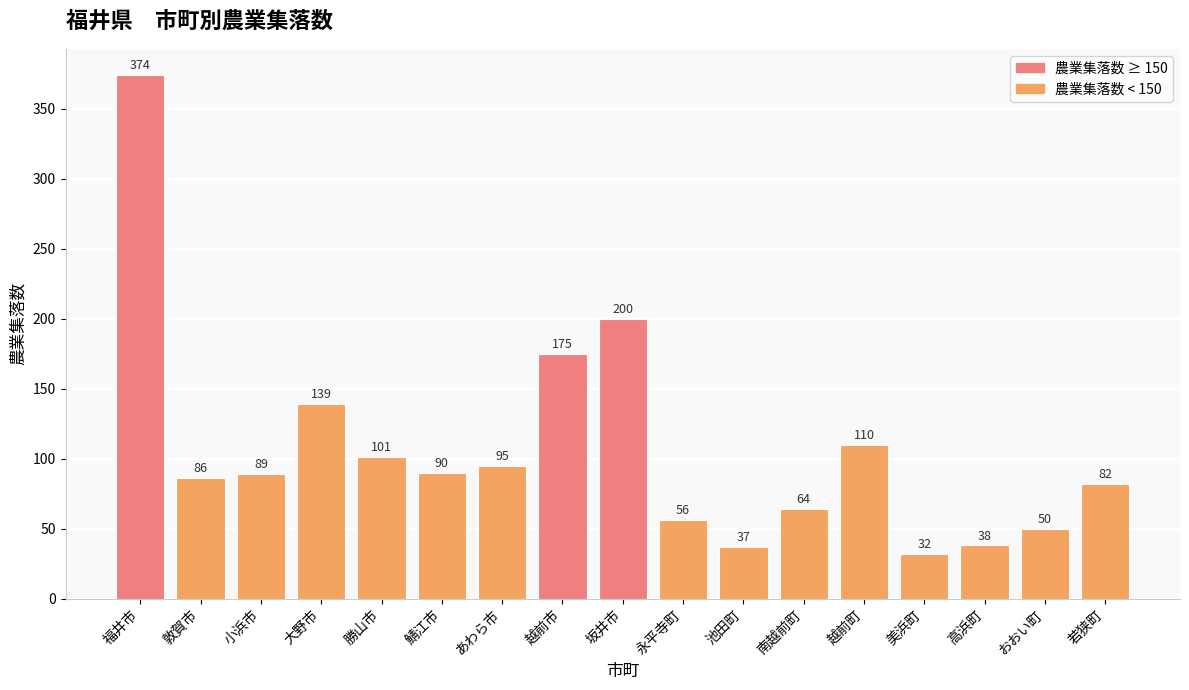

Reading right to left, list all the values displayed in this chart.

82	50	38	32	110	64	37	56	200	175	95	90	101	139	89	86	374